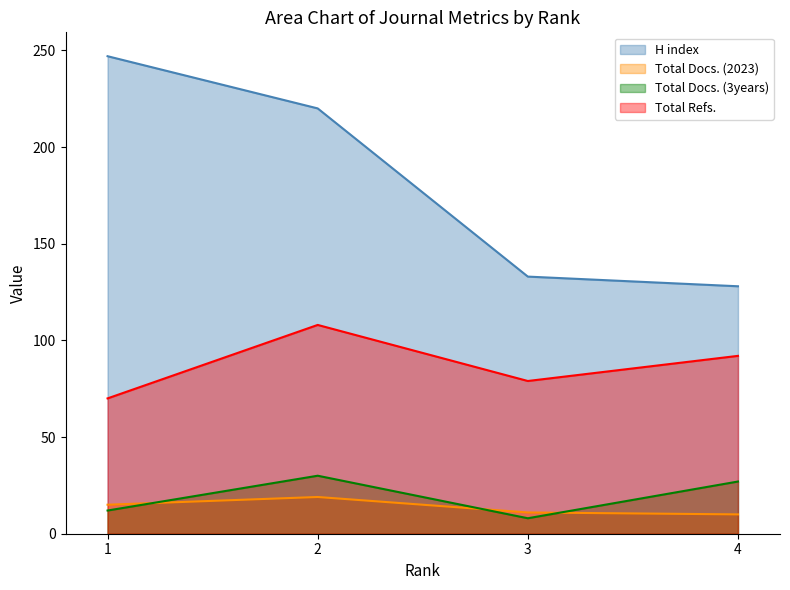

What is the difference between the maximum and minimum values in the H index series?

119